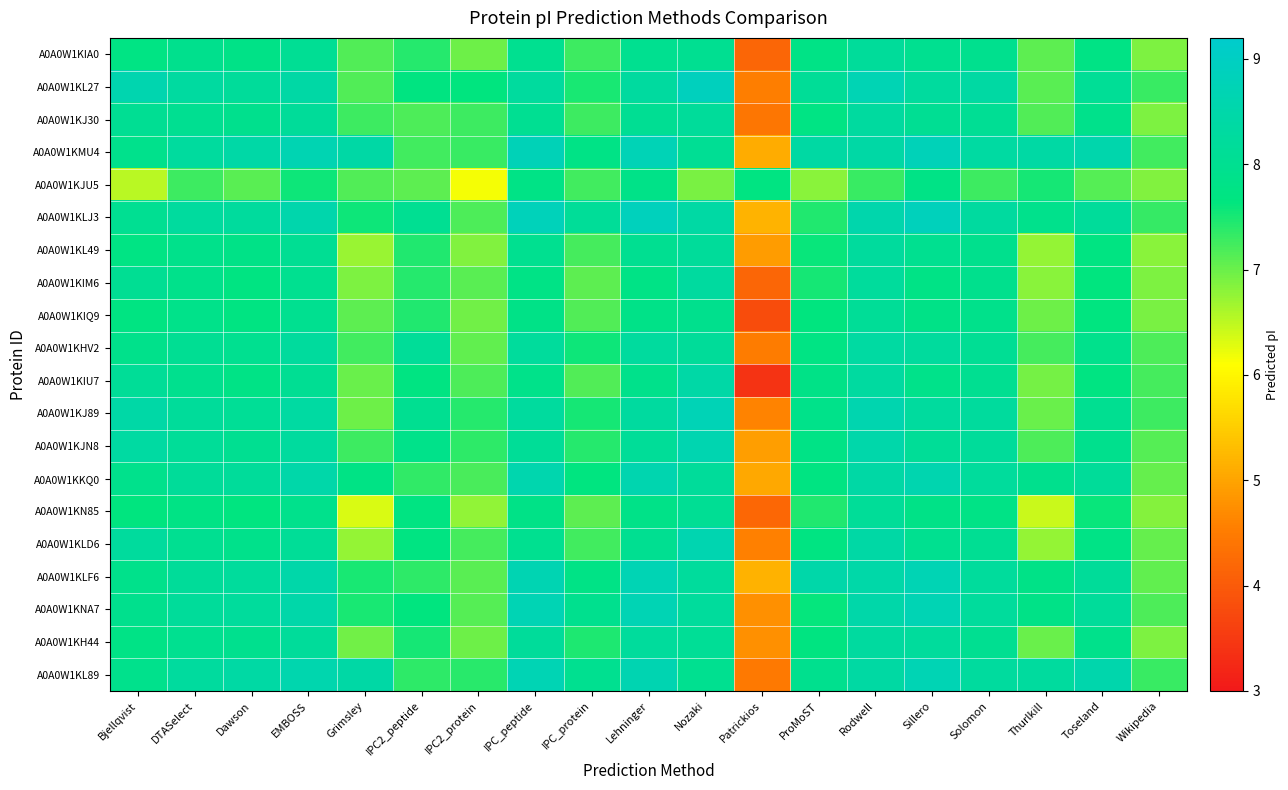

How many series are shown in this chart?

20